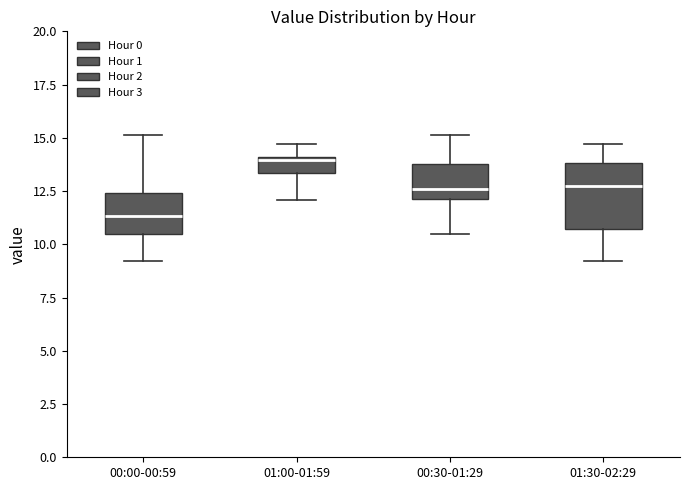

Which box's median line is the lowest?

00:00-00:59